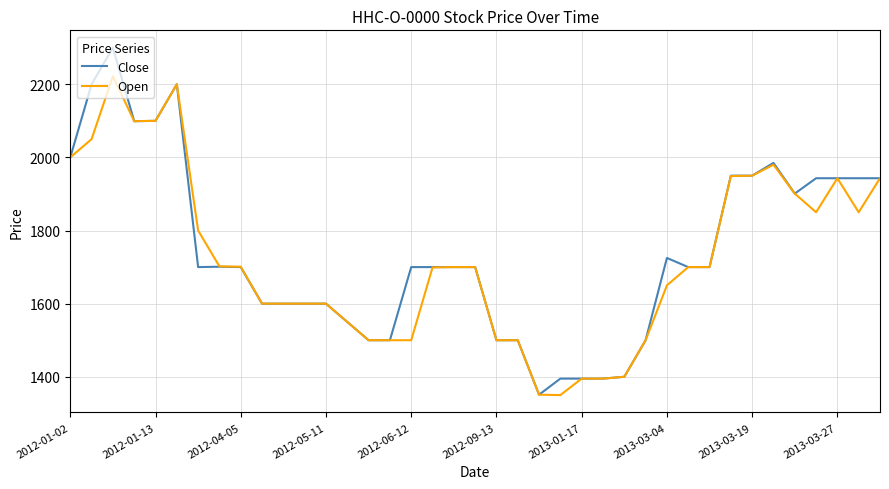

List the series in order of their peak value, highest first.

Close, Open